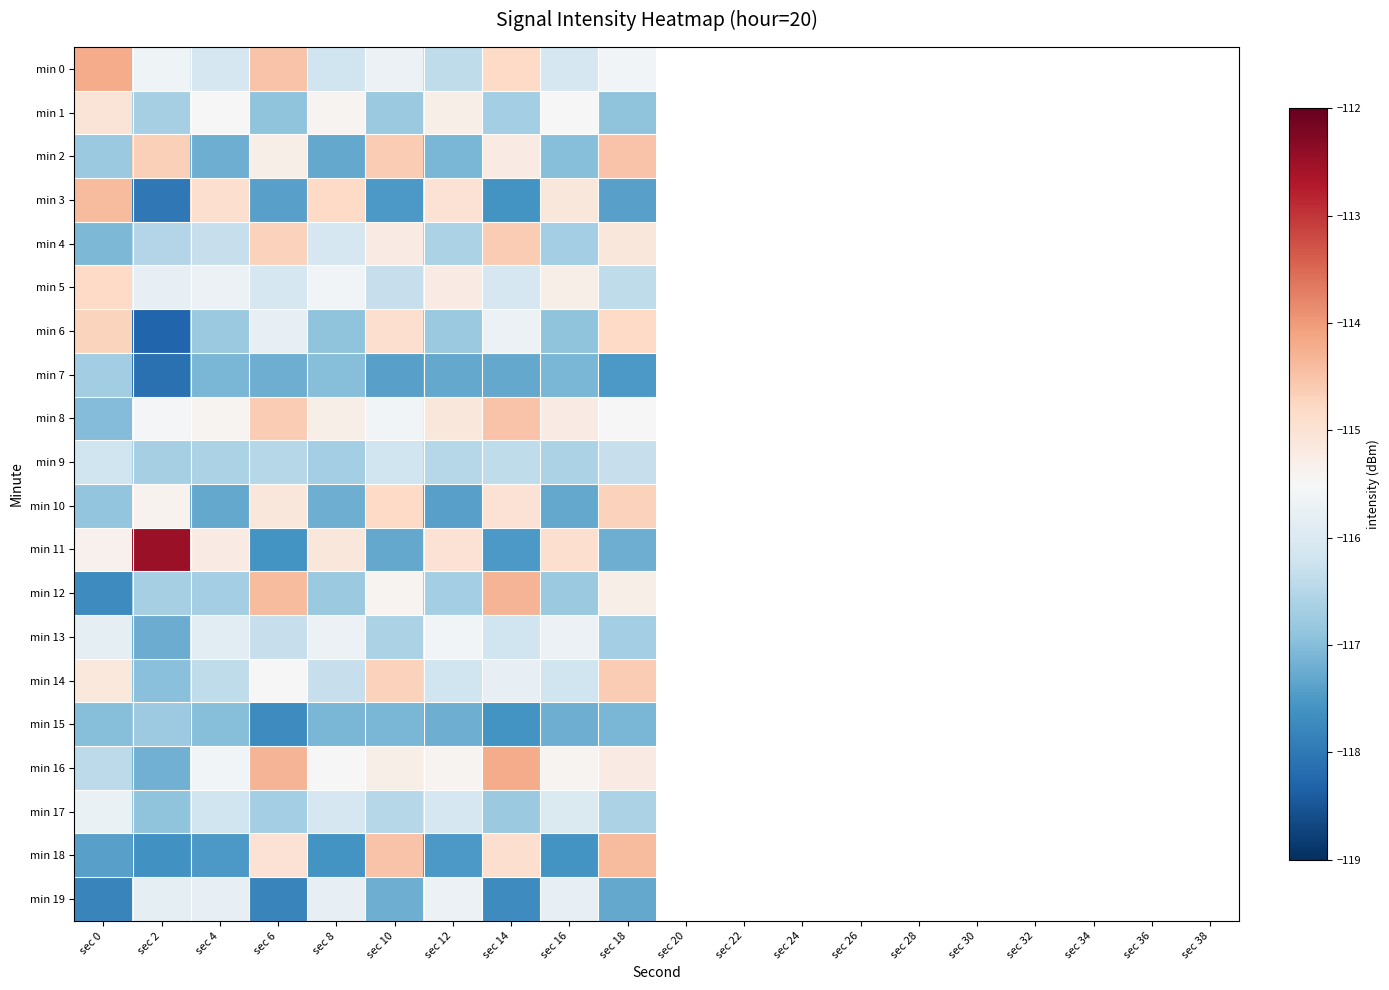

Which category has the highest value in the min 18 series?

sec 18